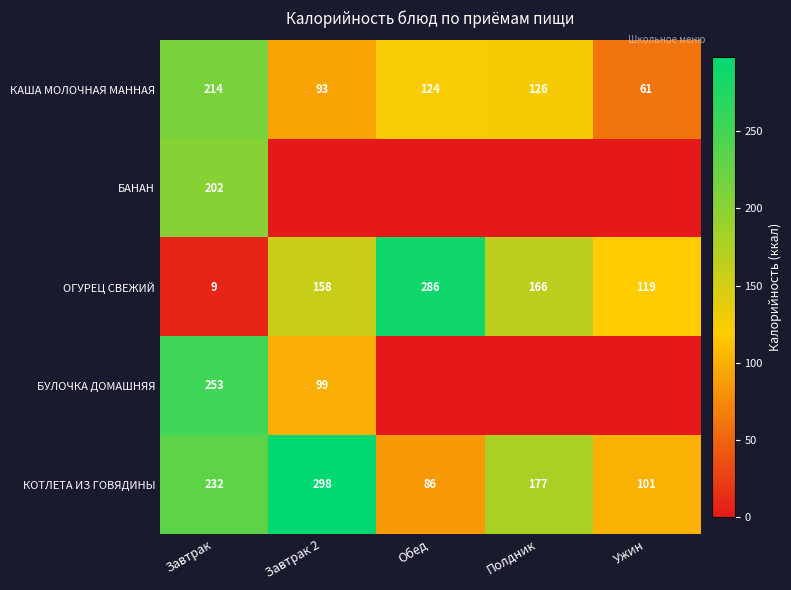

What is the difference between the КАША МОЛОЧНАЯ МАННАЯ values at Завтрак 2 and Ужин?

32